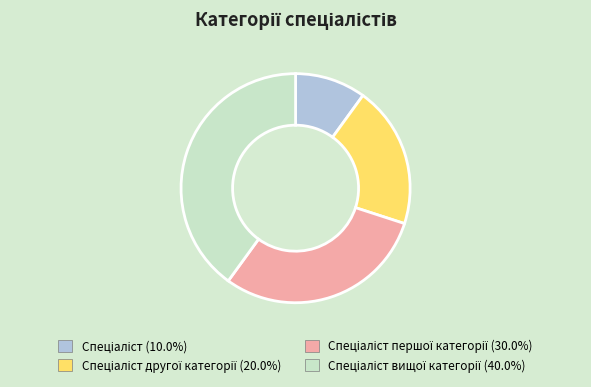

Does any single category account for the majority?

No